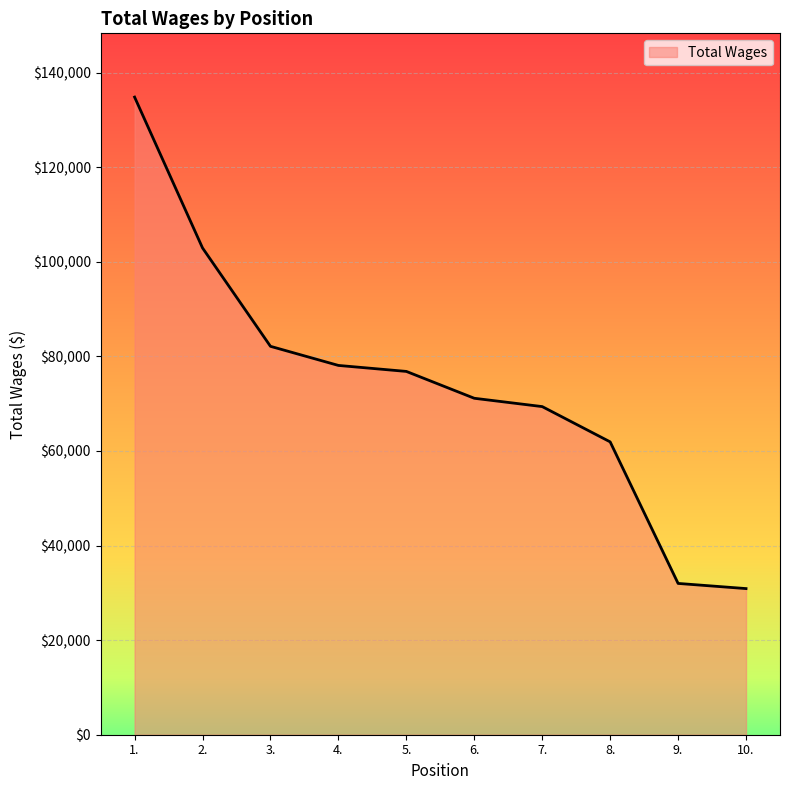

Reading left to right, extract all data points from this chart.

1.=134828	2.=102926	3.=82128	4.=78088	5.=76822	6.=71144	7.=69384	8.=61924	9.=31992	10.=30901